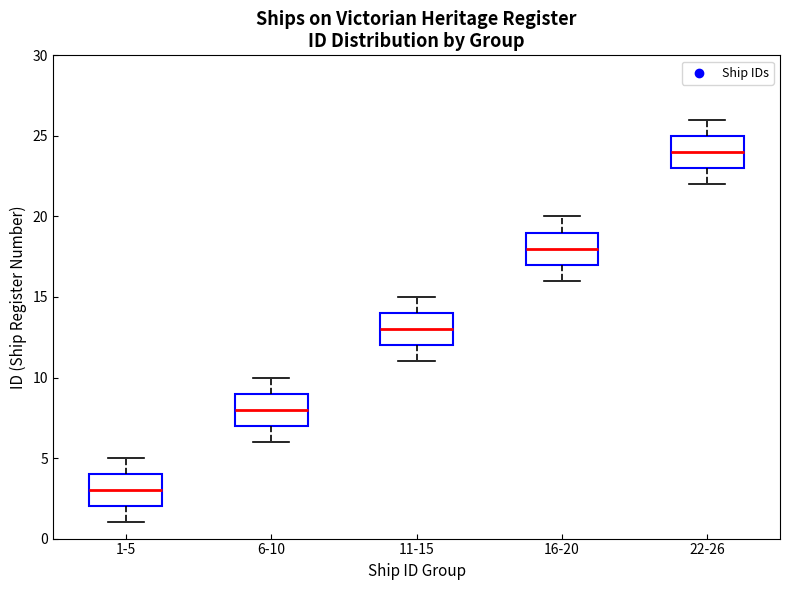

Which box's median line is the highest?

22-26